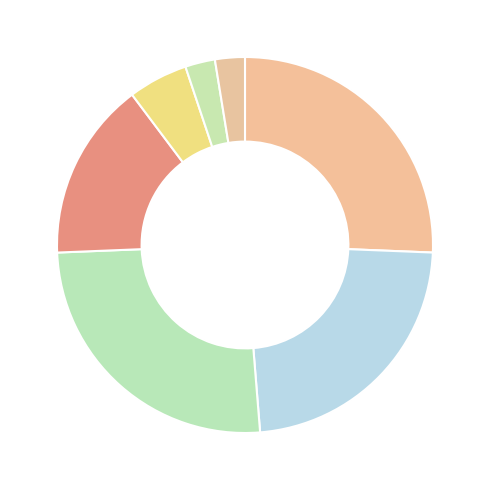

How many segments does this pie chart have?

7